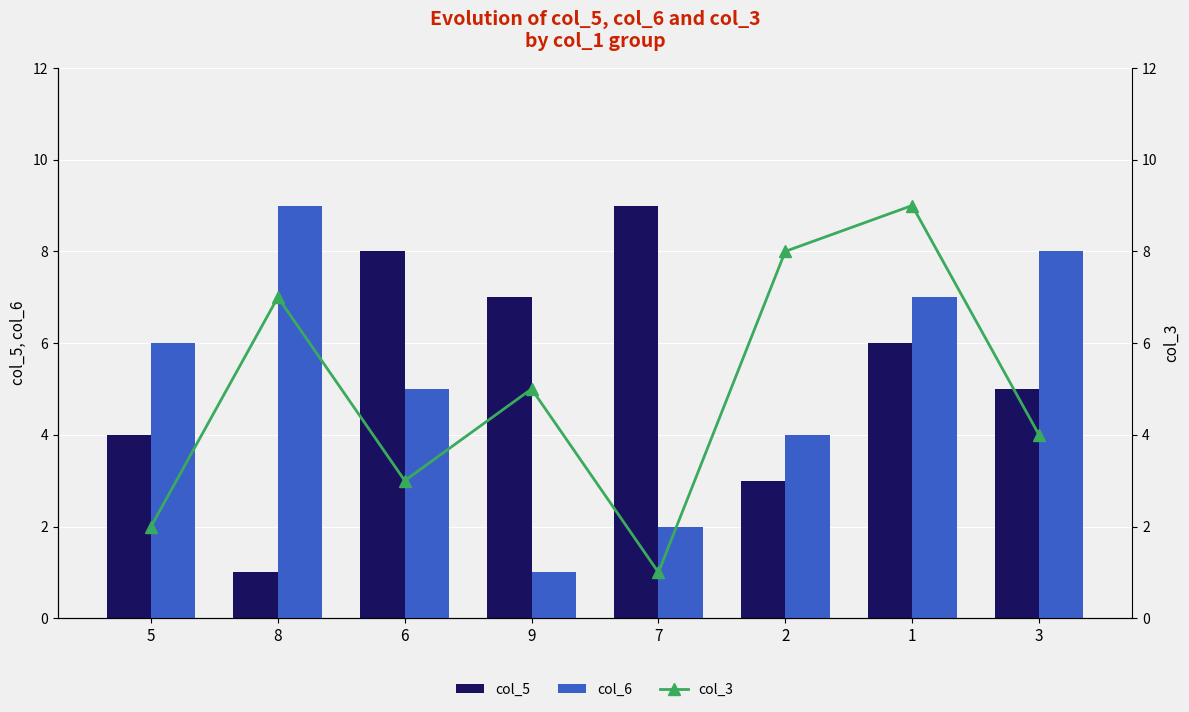

Which series has the largest total across all categories?

col_5